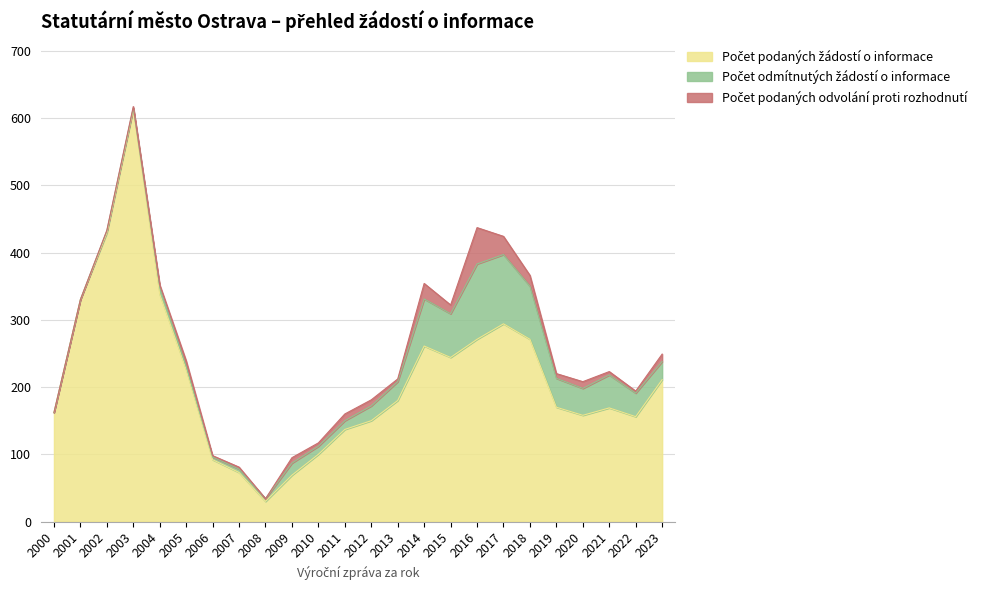

Rank the categories by Počet odmítnutých žádostí o informace value from lowest to highest.

2000, 2001, 2003, 2002, 2006, 2008, 2005, 2007, 2004, 2010, 2011, 2009, 2012, 2023, 2013, 2022, 2020, 2019, 2021, 2015, 2014, 2018, 2017, 2016